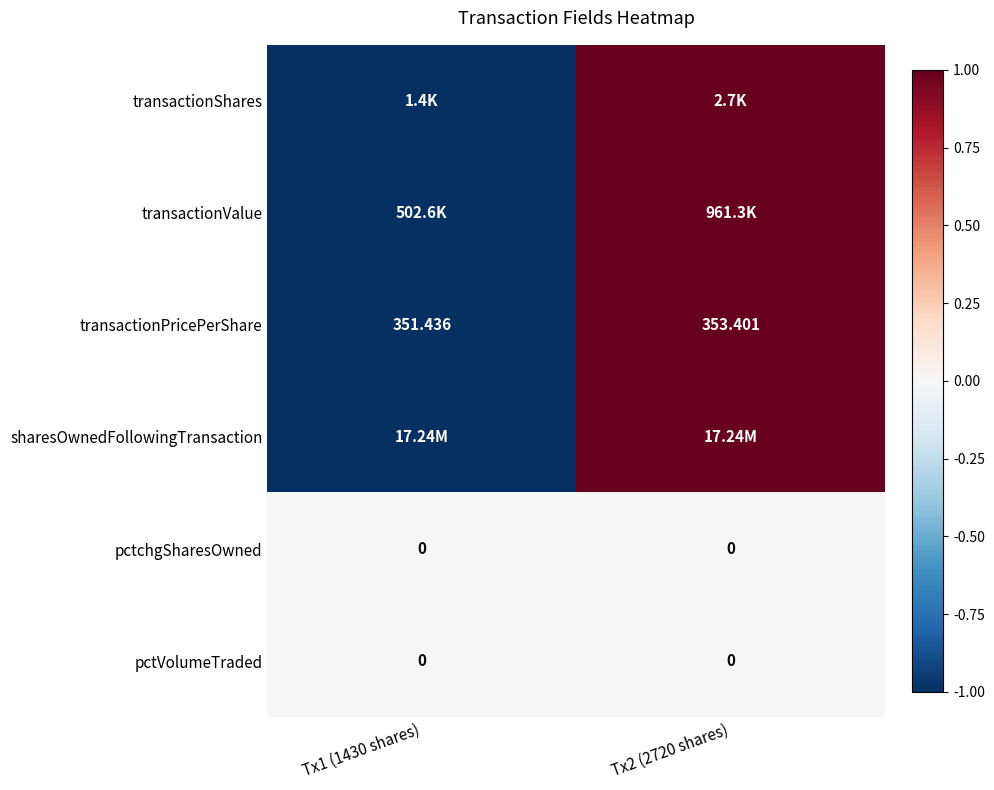

Between Tx2 (2720 shares) and Tx1 (1430 shares), which is larger?

Tx2 (2720 shares)